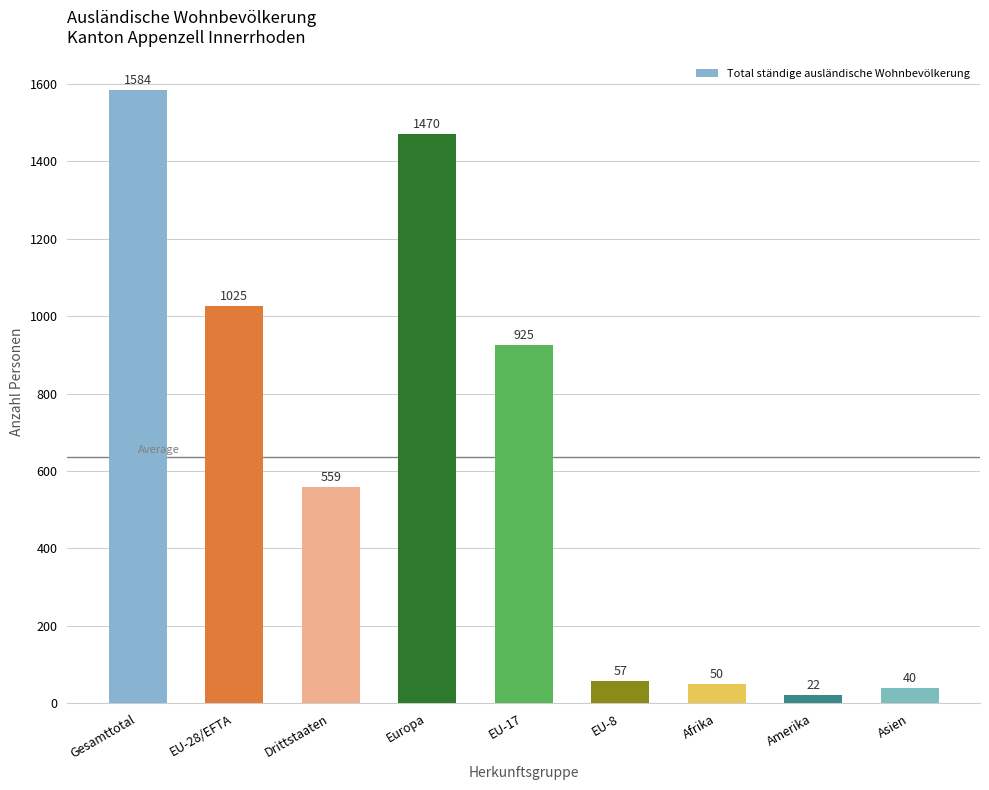

What is the sum of the values at EU-17 and Drittstaaten?

1484